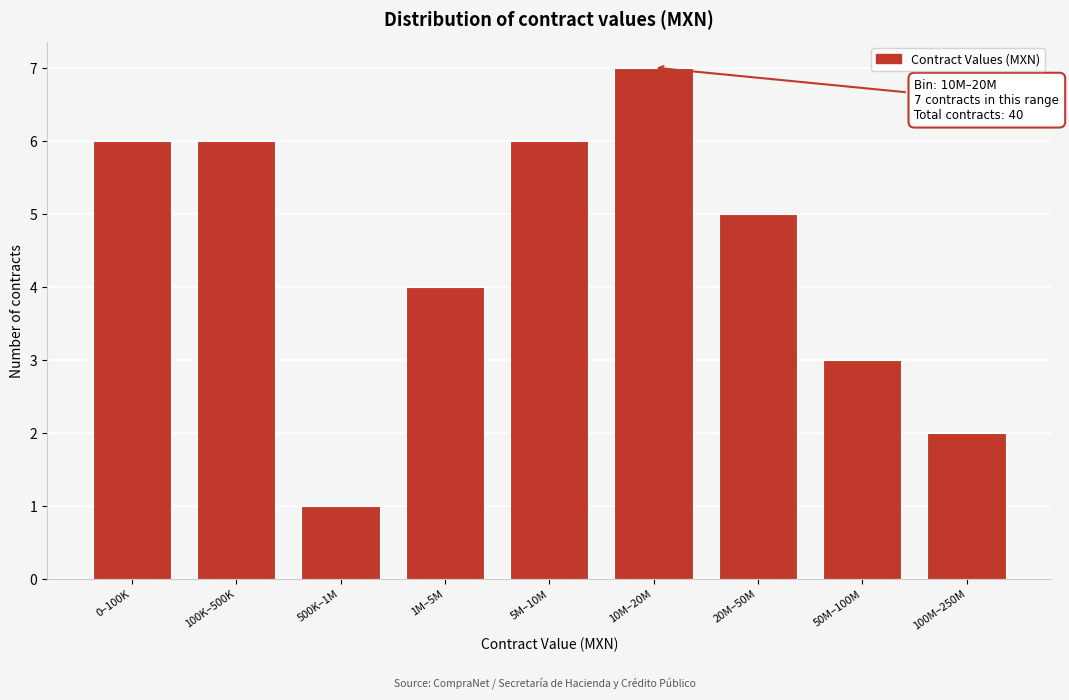

Reading right to left, what are all the values shown in this chart?

2	3	5	7	6	4	1	6	6